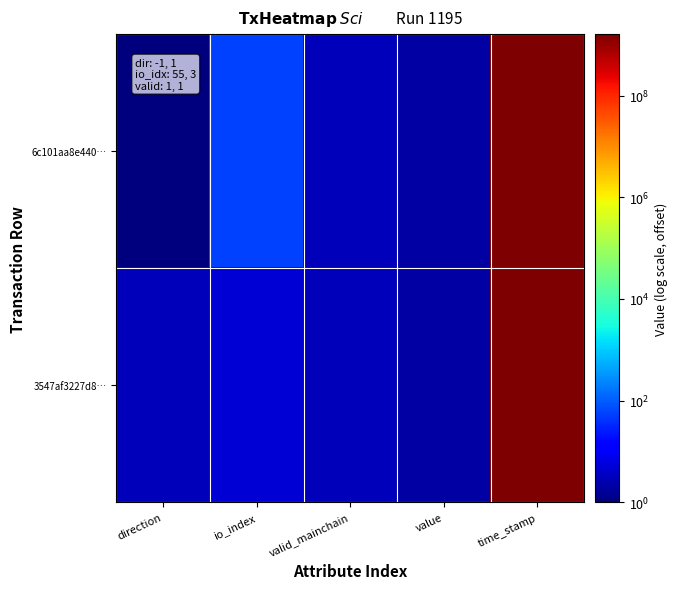

What is the total value across all series at valid_mainchain?

6.0